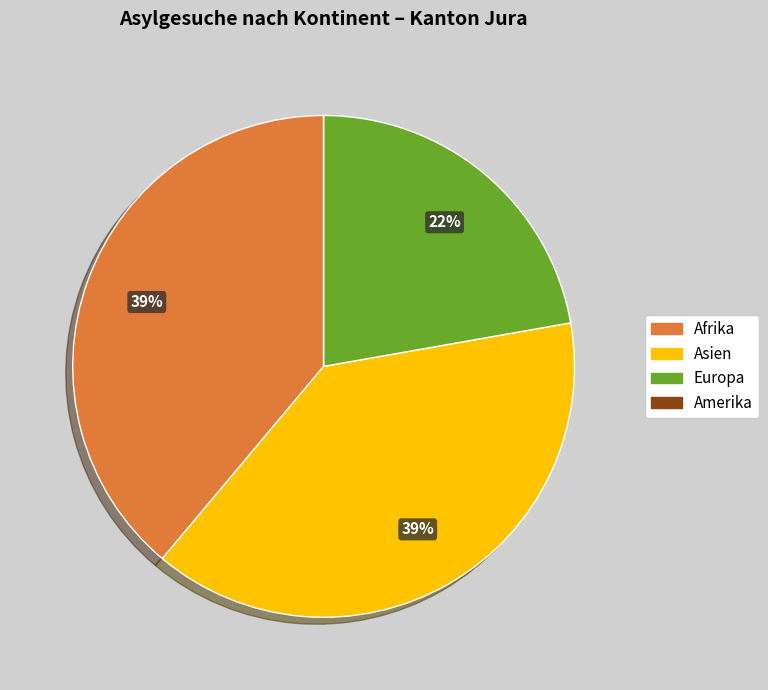

True or false: Asien accounts for 25% of the total.

False